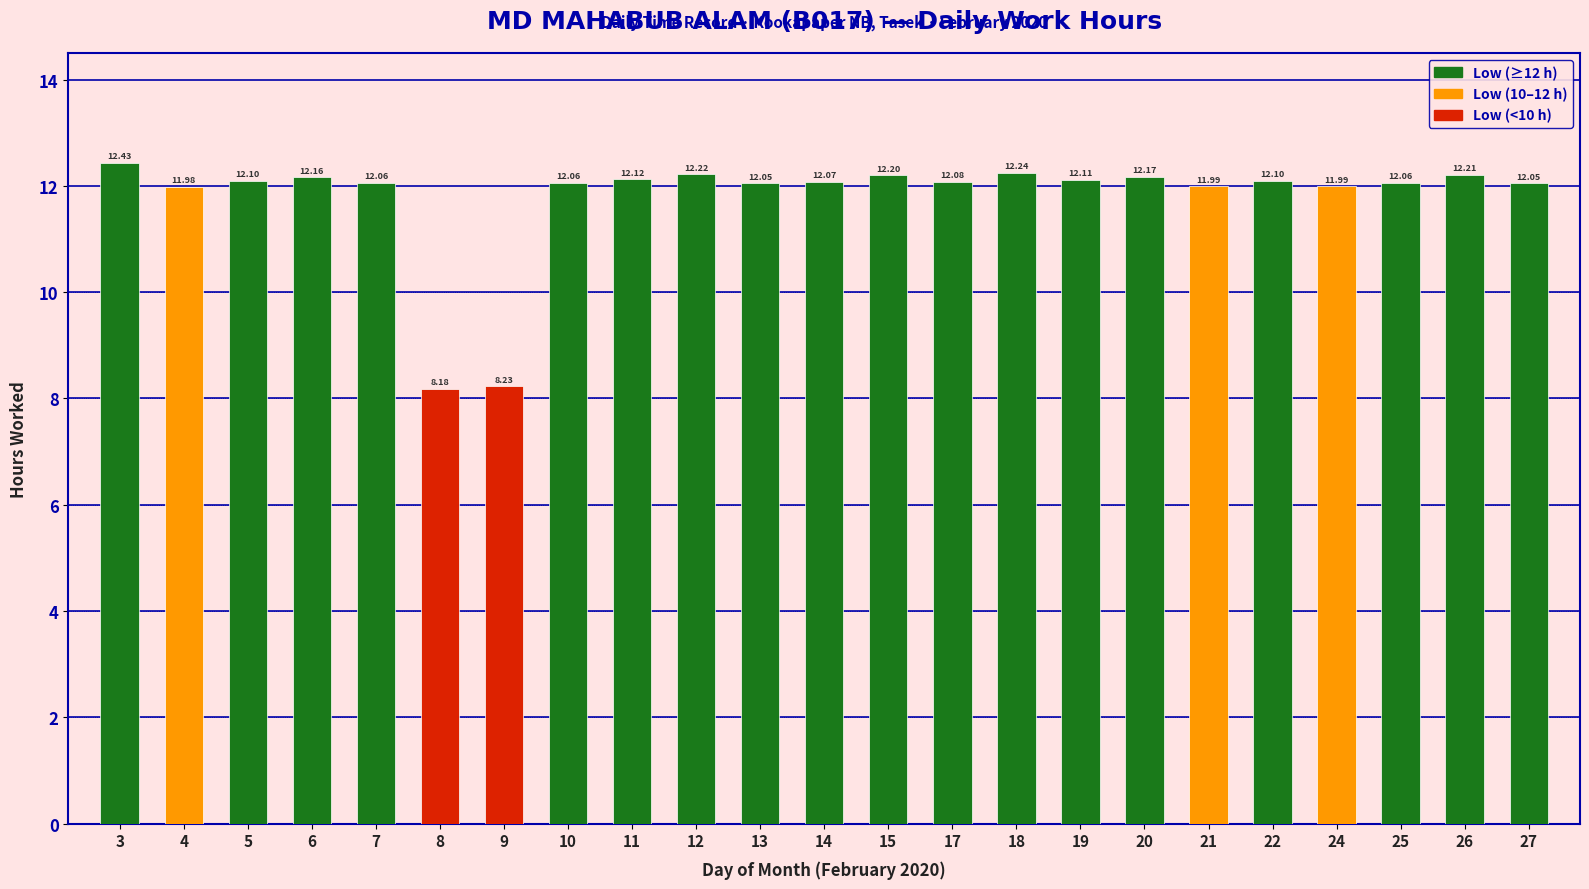

Which has a higher value, 26 or 10?

26